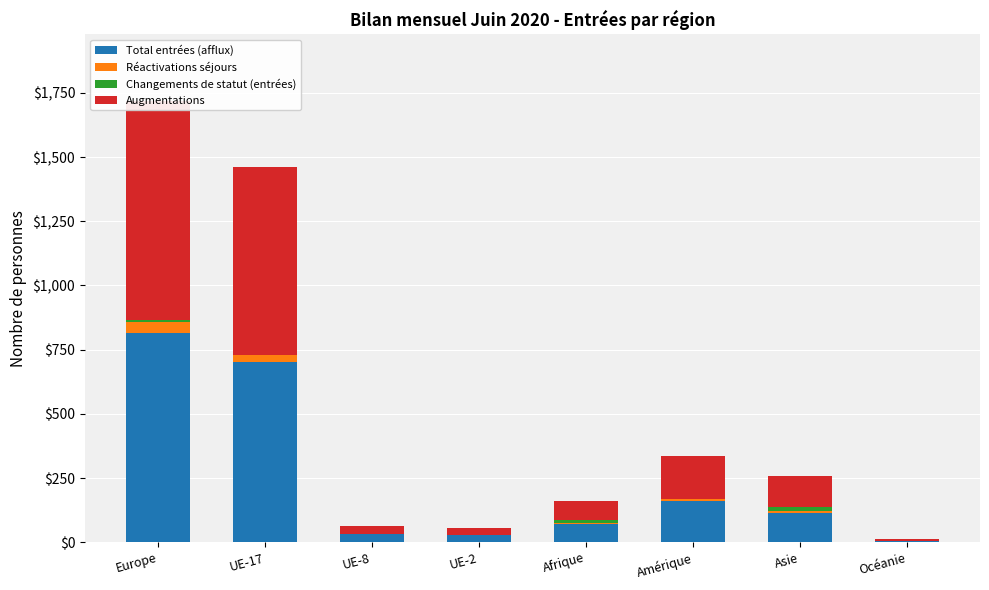

Rank the categories by Augmentations value from lowest to highest.

Océanie, UE-2, UE-8, Afrique, Asie, Amérique, UE-17, Europe